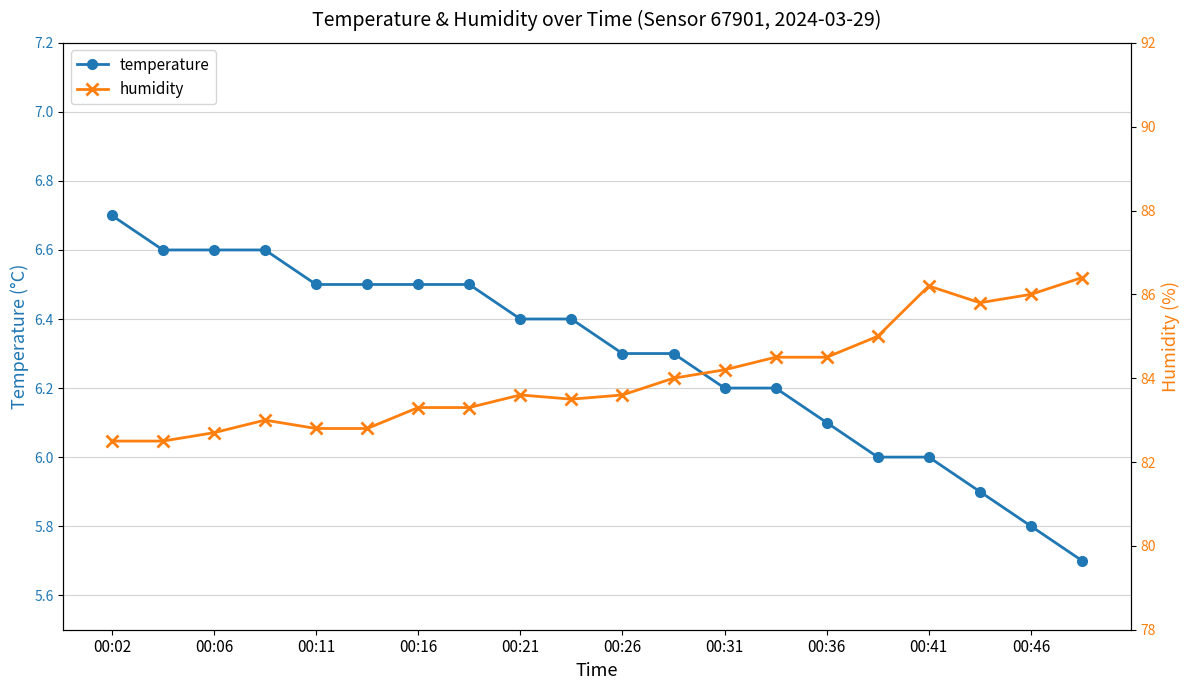

At how many categories does at least one series exceed 16?

20